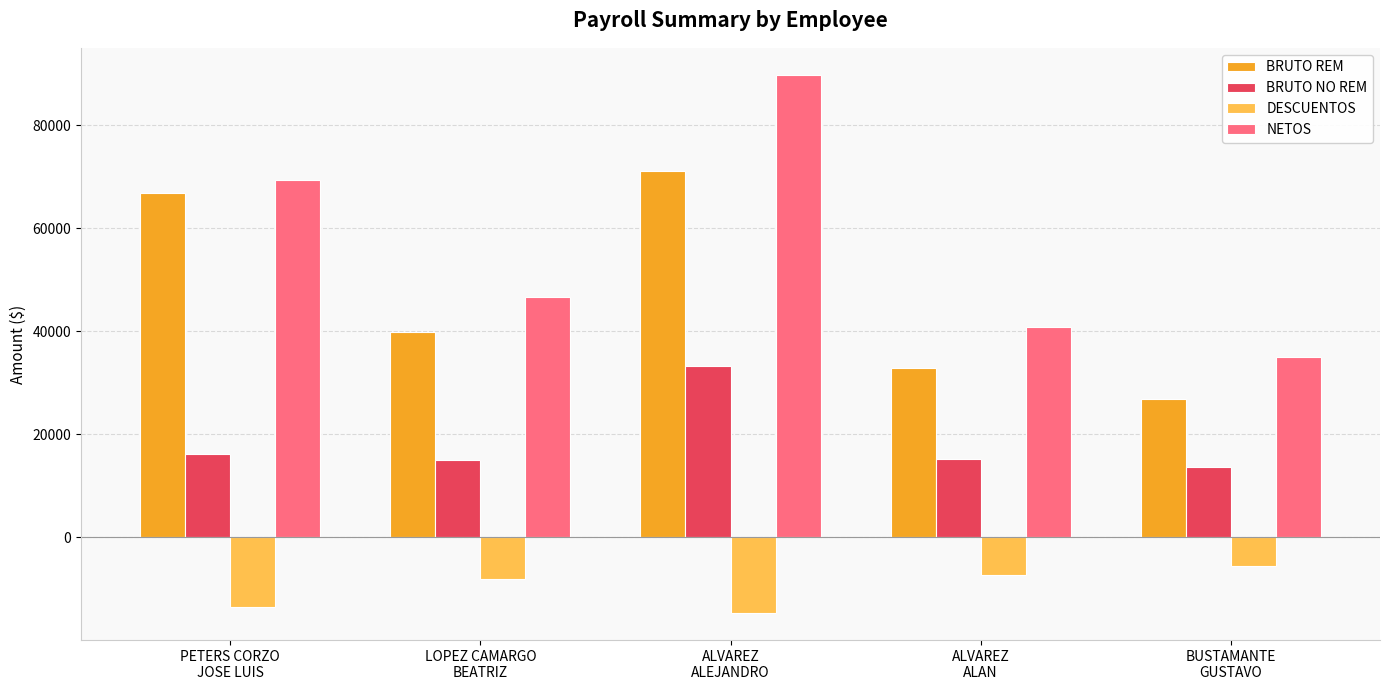

What is the sum of the BRUTO REM values at BUSTAMANTE
GUSTAVO and LOPEZ CAMARGO
BEATRIZ?

66763.5